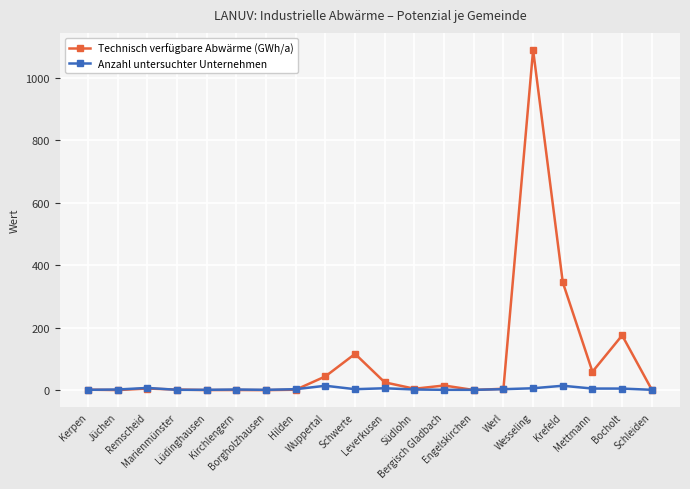

Which series changed the most between Engelskirchen and Mettmann?

Technisch verfügbare Abwärme (GWh/a)